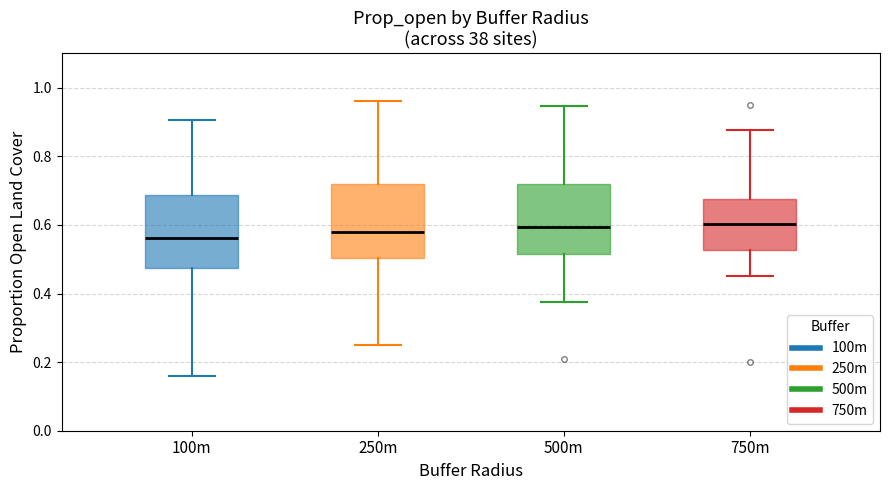

Reading left to right, transcribe this box plot: for each box, give where its median line is, the range the box spans, and where its two whiskers end, as read against the y-axis. The values are not printed on the chart, so give them approximately, as read against the axis.

100m: median 0.56, box 0.48 to 0.68, whiskers 0.16 to 0.90
250m: median 0.58, box 0.50 to 0.72, whiskers 0.24 to 0.96
500m: median 0.60, box 0.52 to 0.72, whiskers 0.38 to 0.94
750m: median 0.60, box 0.52 to 0.68, whiskers 0.46 to 0.88